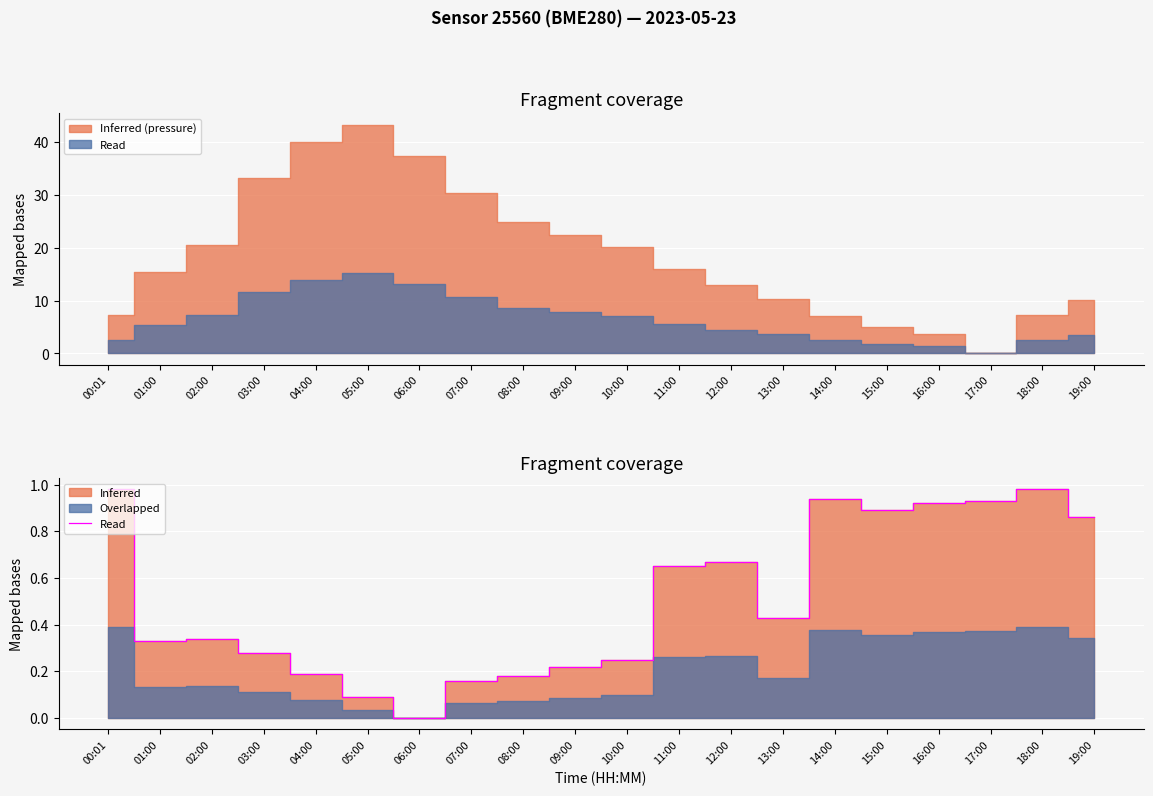

What is the change in value from 04:00 to 15:00?

+0.7